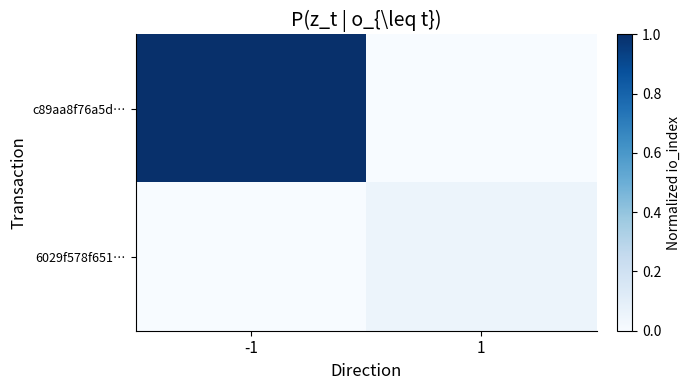

What is the maximum value shown in the chart?

1.0